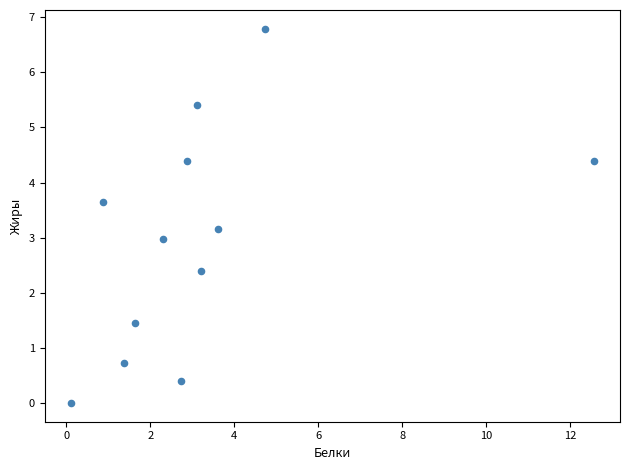

What is the range of X values (max minus min)?

12.5